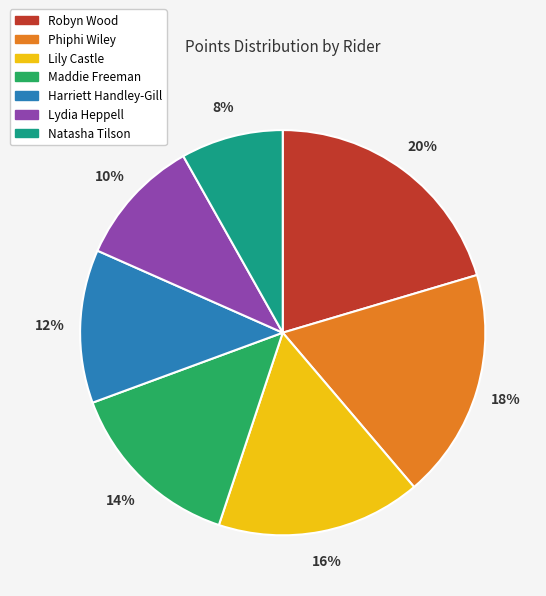

What percentage is the Robyn Wood slice, to the nearest percent?

20%